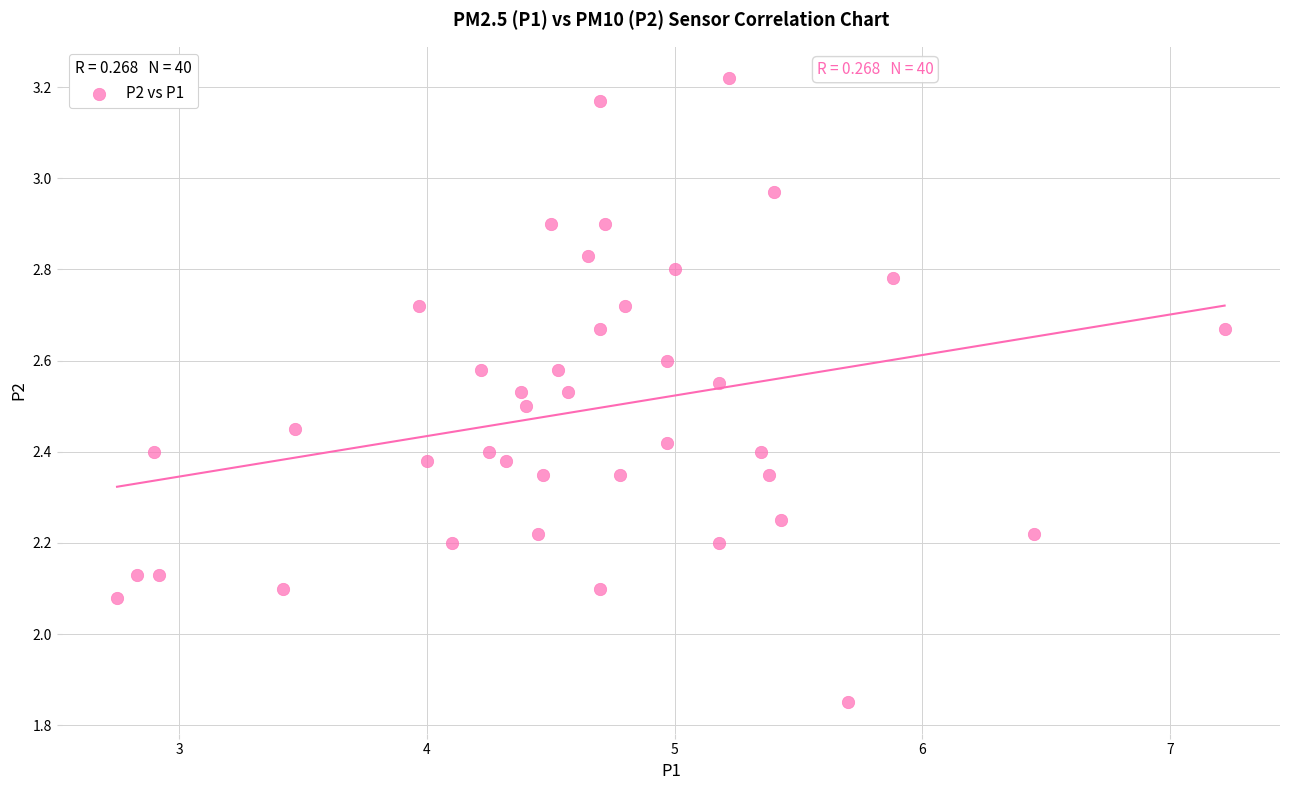

What is the range of X values (max minus min)?

4.5